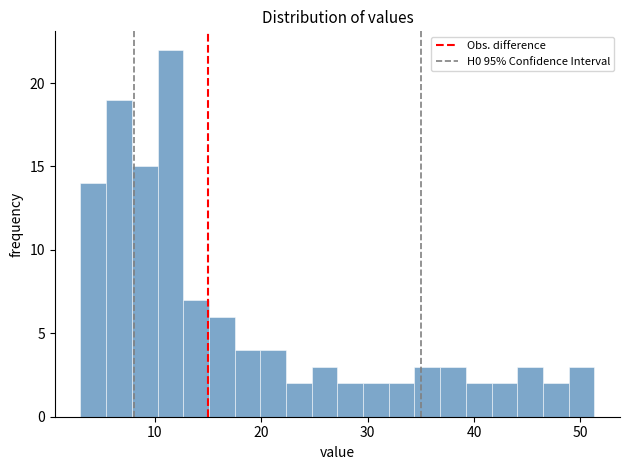

Read against the x-axis, roughly where is the centre of the tallest bar?

11